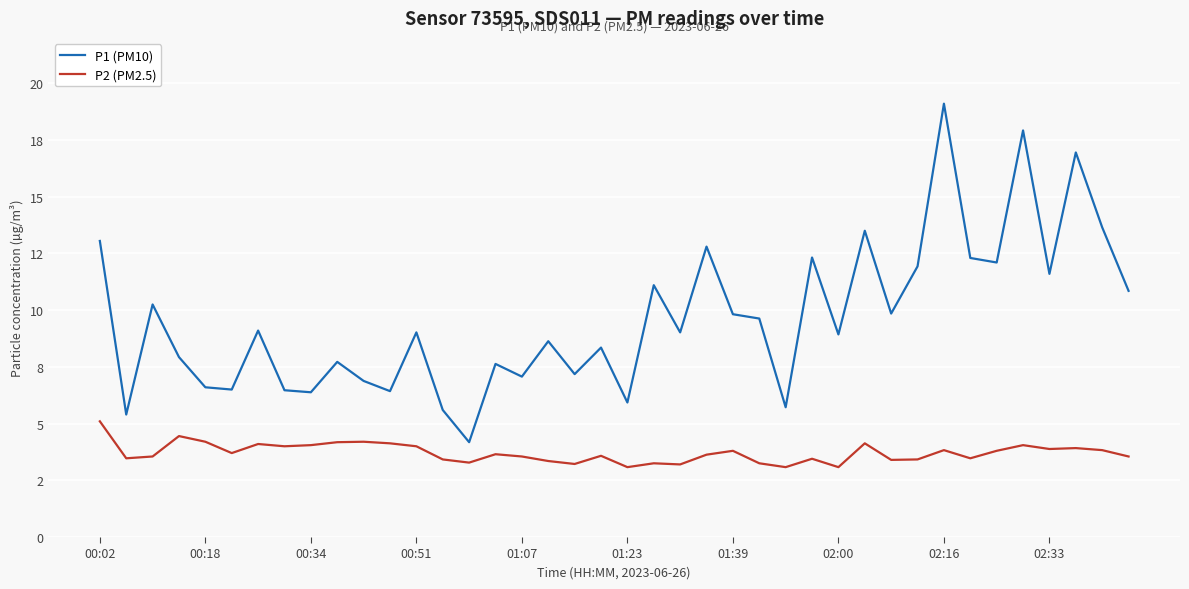

Does the chart display data point markers on the line(s)?

No